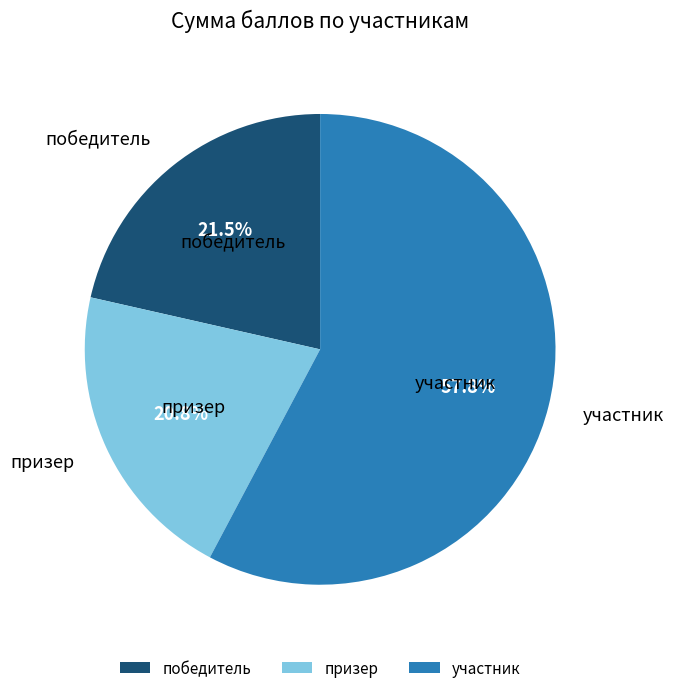

What is the largest slice in the pie chart?

участник